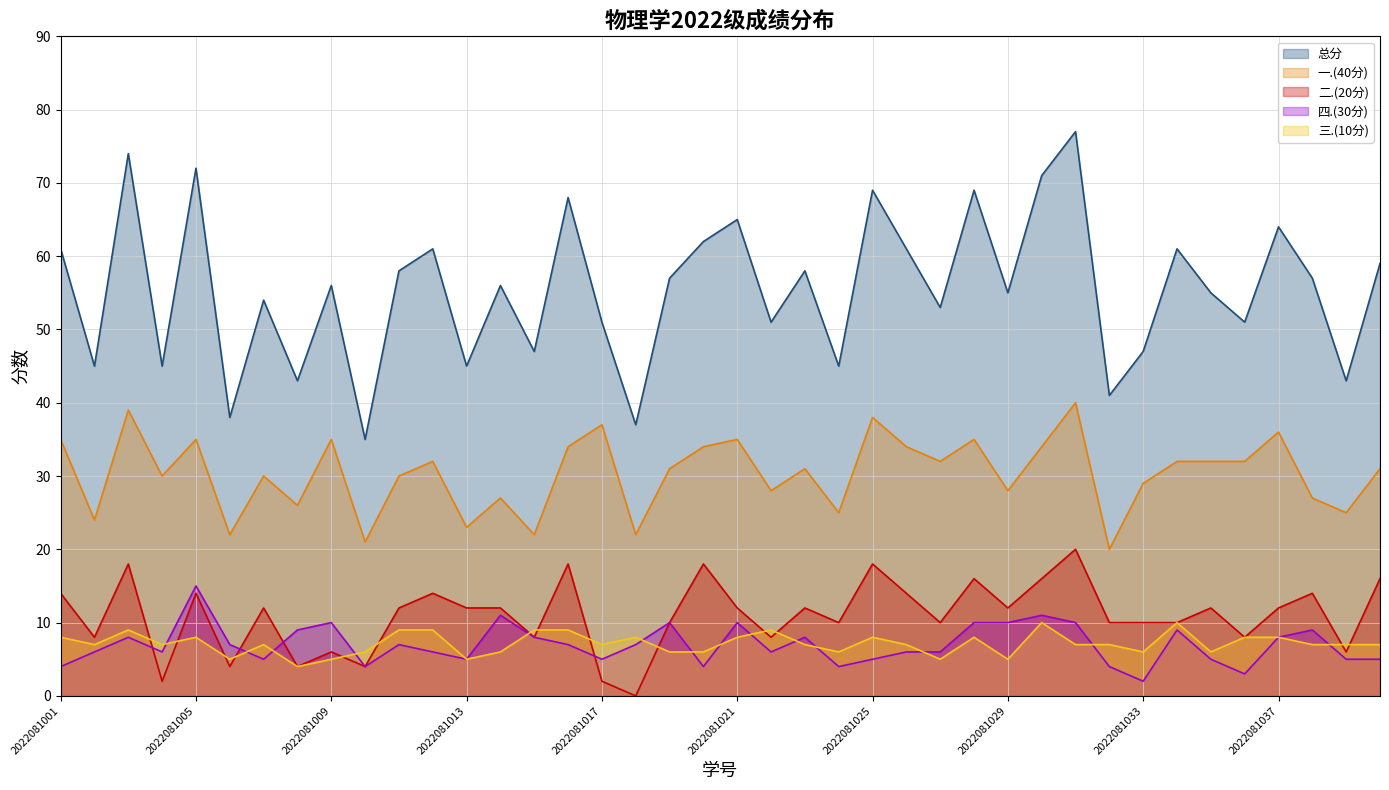

Which series has the largest range (max minus min)?

总分